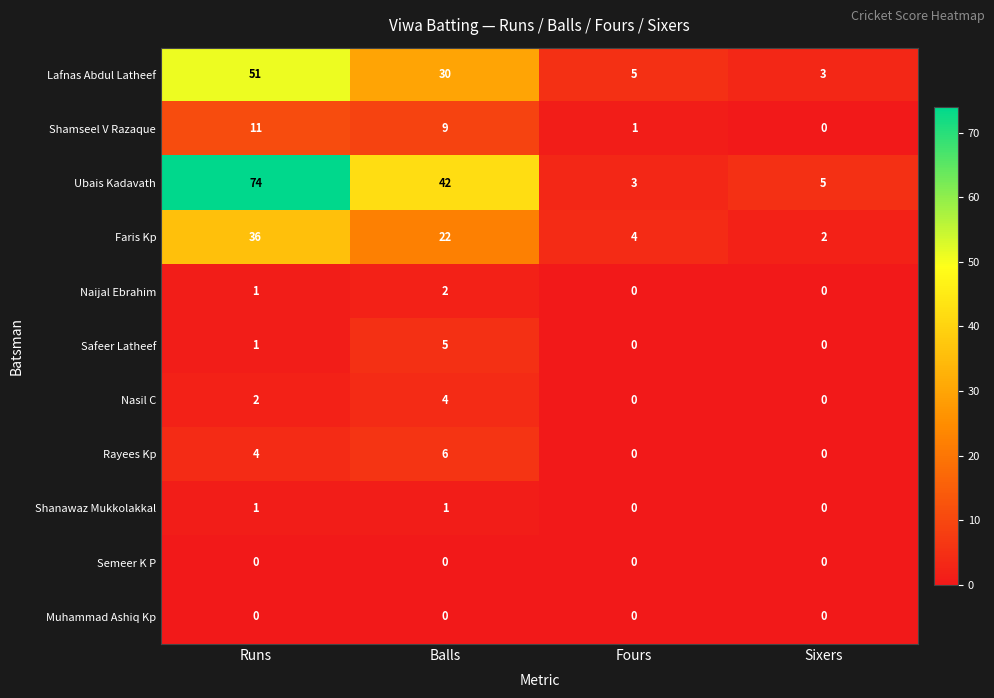

What is the difference between the maximum and minimum values in the Rayees Kp series?

6